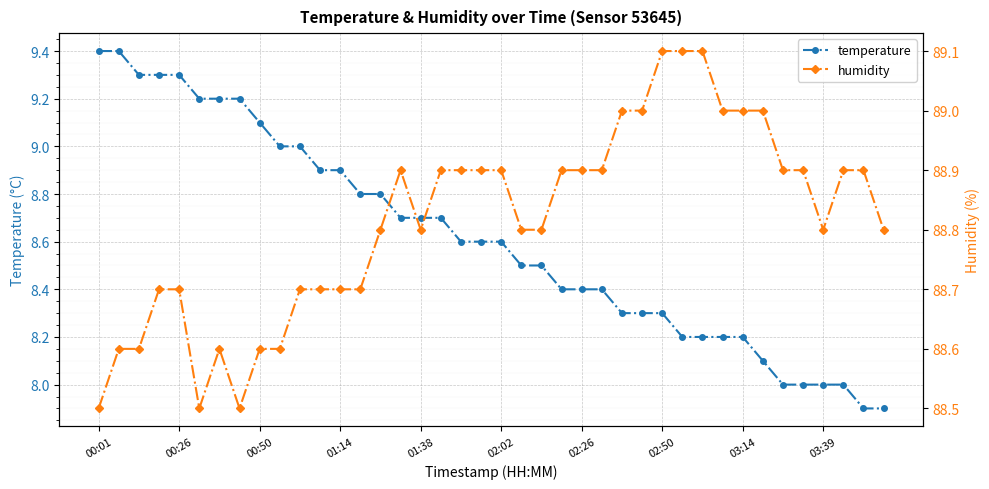

Reading left to right, what are all the values shown in this chart?

temperature: 9.4	9.4	9.3	9.3	9.3	9.2	9.2	9.2	9.1	9.0	9.0	8.9	8.9	8.8	8.8	8.7	8.7	8.7	8.6	8.6	8.6	8.5	8.5	8.4	8.4	8.4	8.3	8.3	8.3	8.2	8.2	8.2	8.2	8.1	8.0	8.0	8.0	8.0	7.9	7.9
humidity: 88.5	88.6	88.6	88.7	88.7	88.5	88.6	88.5	88.6	88.6	88.7	88.7	88.7	88.7	88.8	88.9	88.8	88.9	88.9	88.9	88.9	88.8	88.8	88.9	88.9	88.9	89.0	89.0	89.1	89.1	89.1	89.0	89.0	89.0	88.9	88.9	88.8	88.9	88.9	88.8